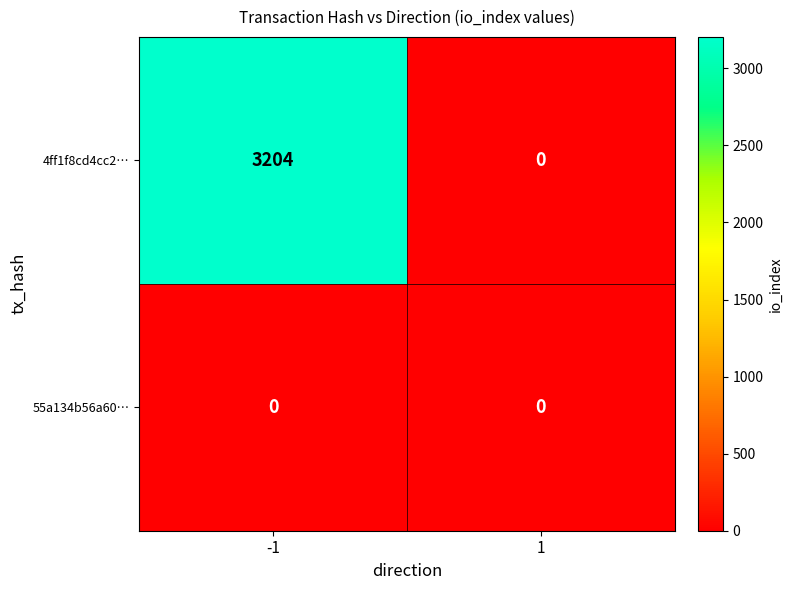

Which series has the widest spread of values?

4ff1f8cd4cc2…